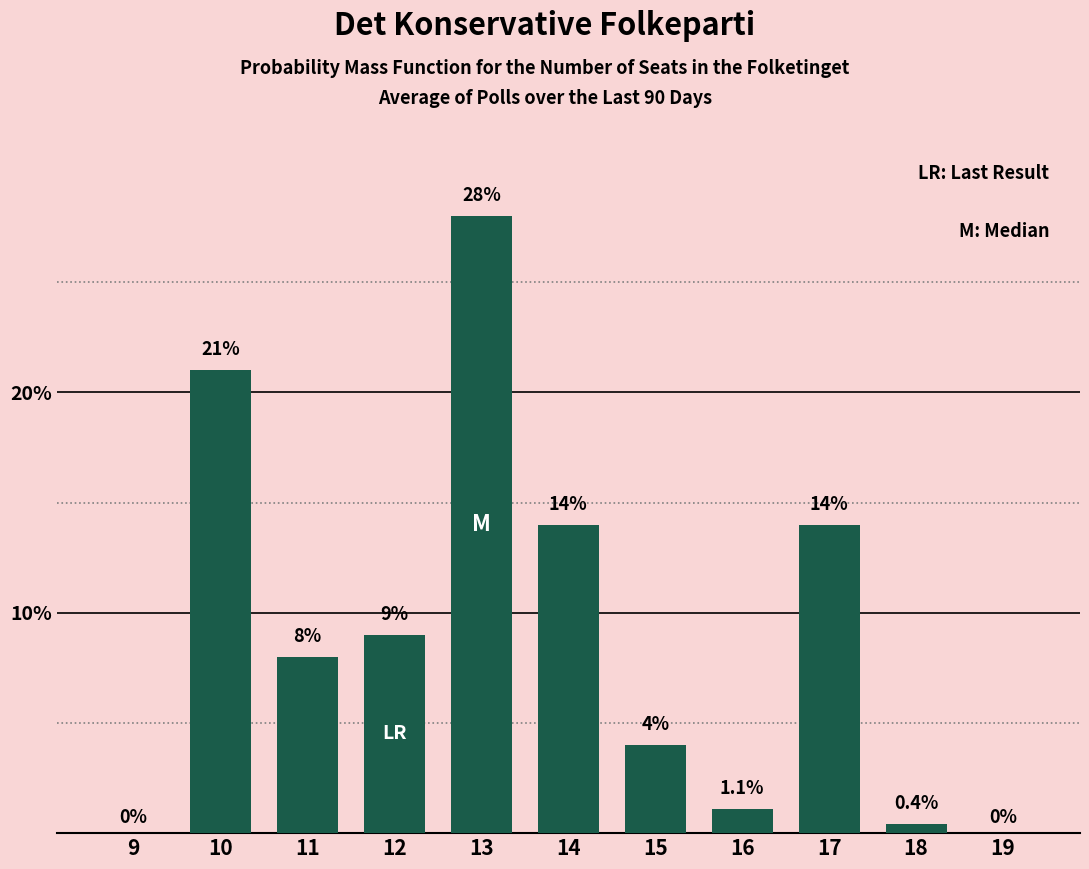

Reading right to left, what are all the values shown in this chart?

19=0.0	18=0.4	17=14.0	16=1.1	15=4.0	14=14.0	13=28.0	12=9.0	11=8.0	10=21.0	9=0.0